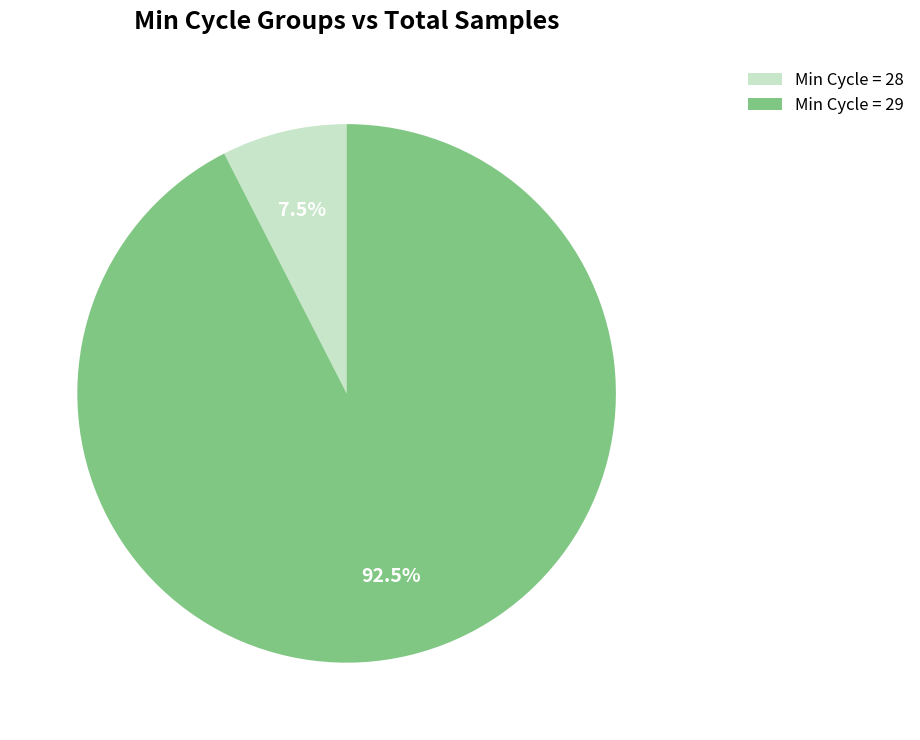

What percentage is NOT represented by Min Cycle = 28?

92.5%